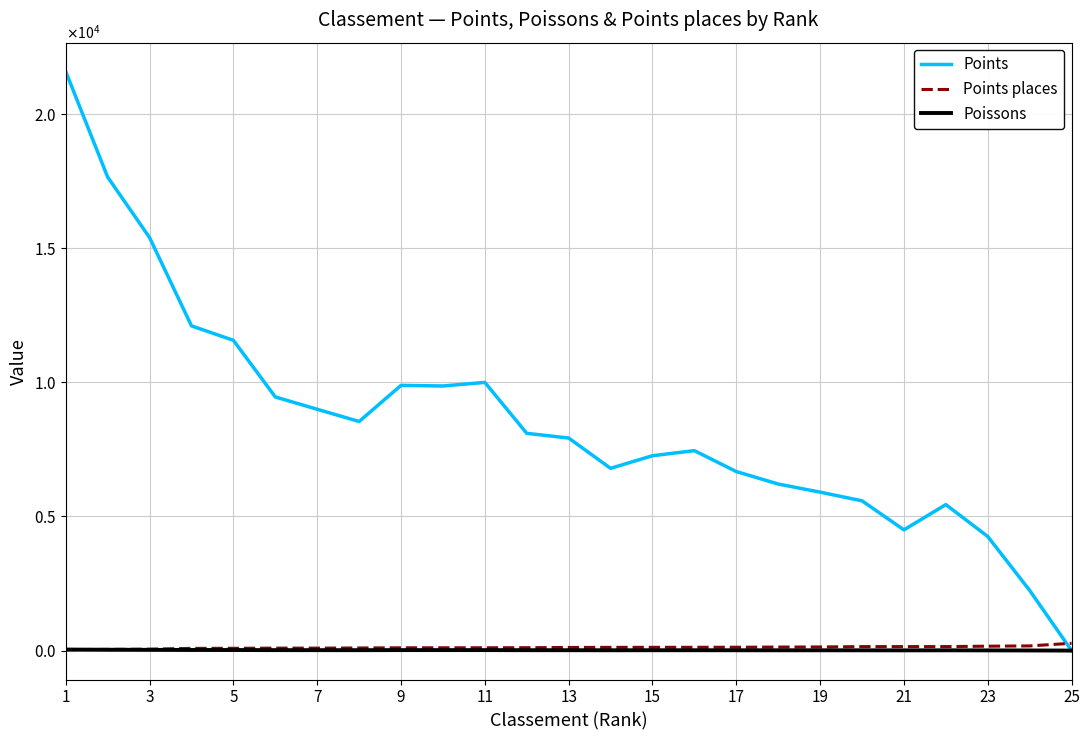

Does the chart display data point markers on the line(s)?

No